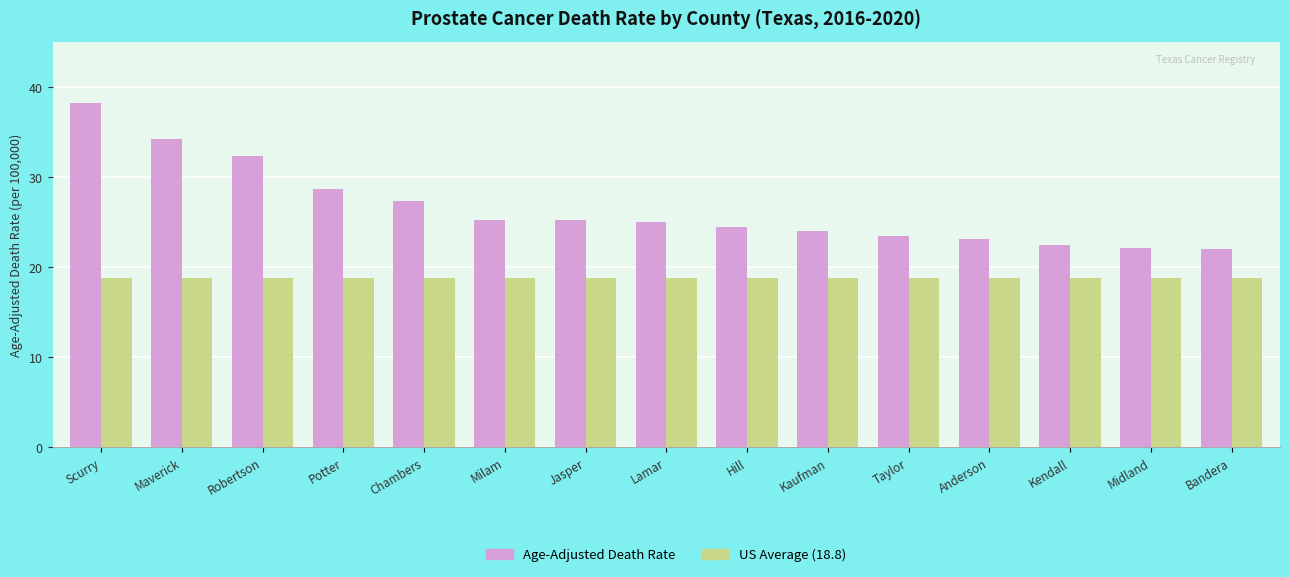

What is the spread (max minus min) of values at Anderson?

4.3